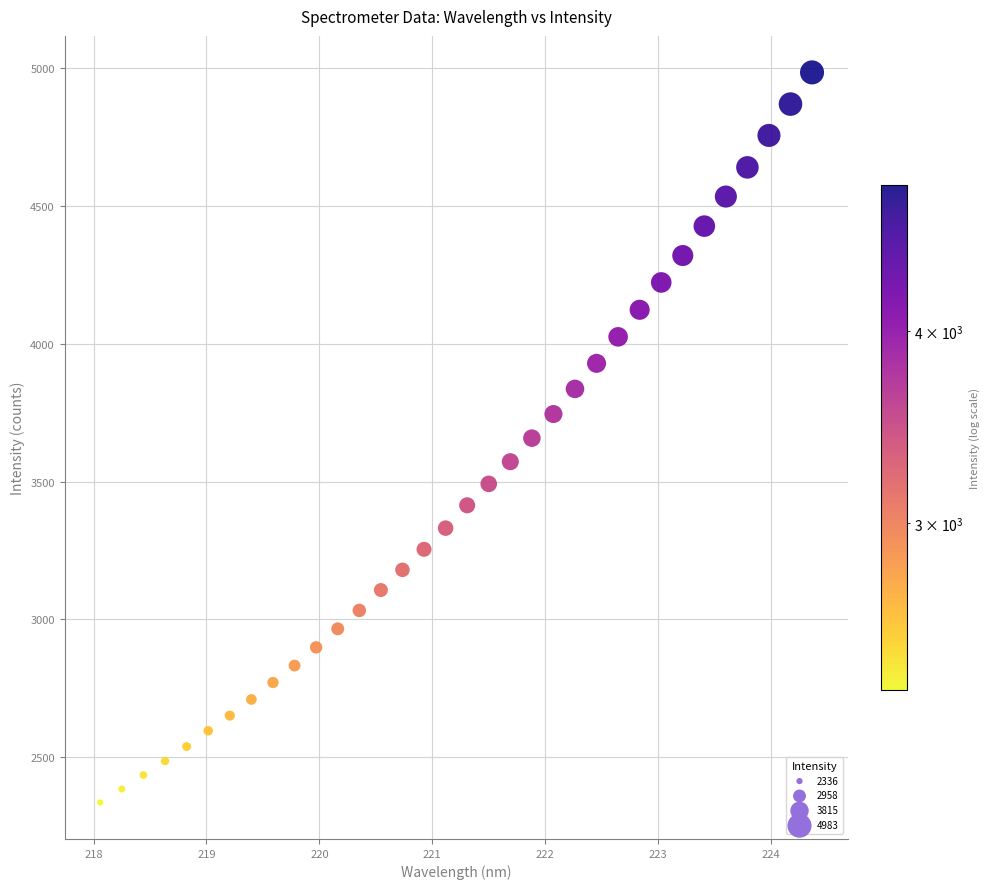

What is the range of X values (max minus min)?

6.3